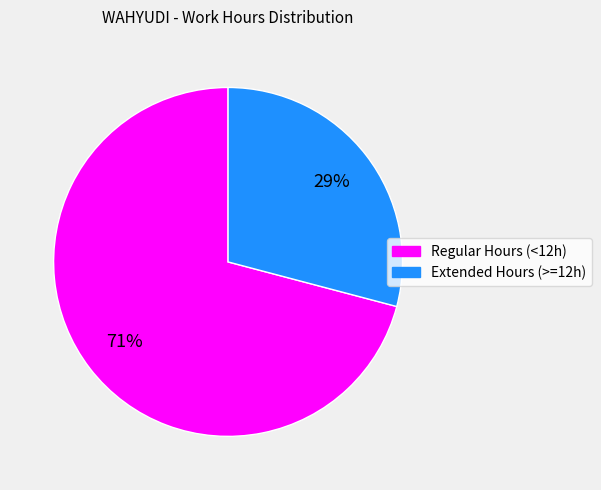

To the nearest percent, what is the average slice percentage?

50%